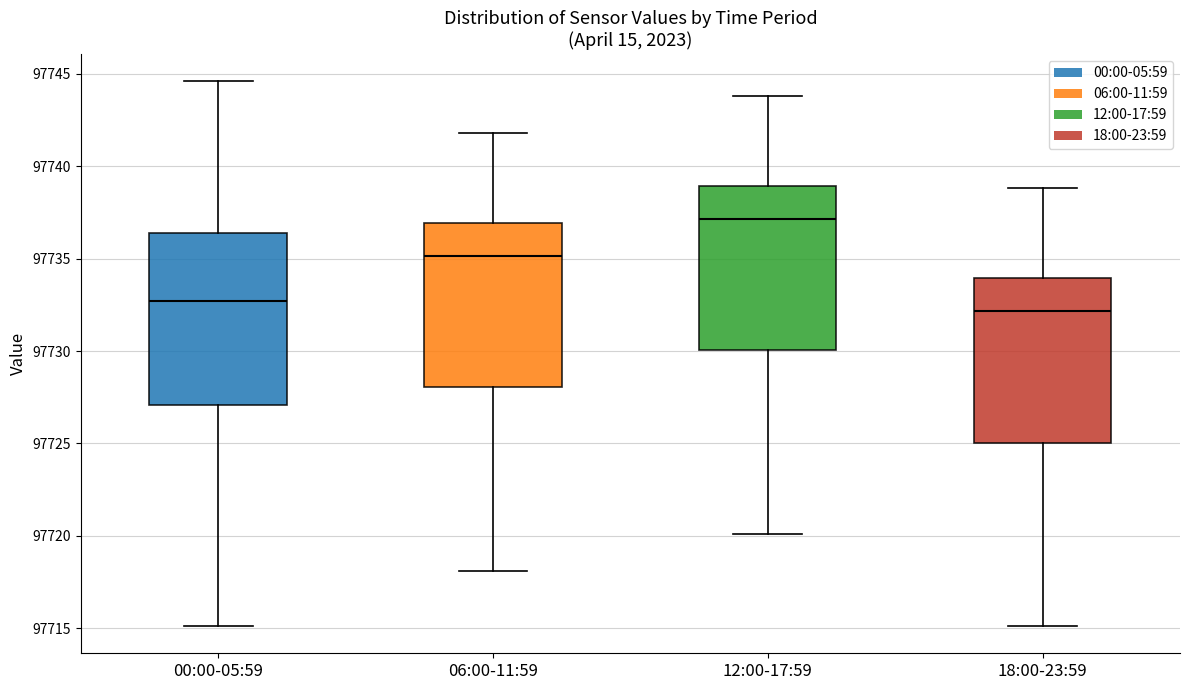

Which box has the highest median line?

12:00-17:59